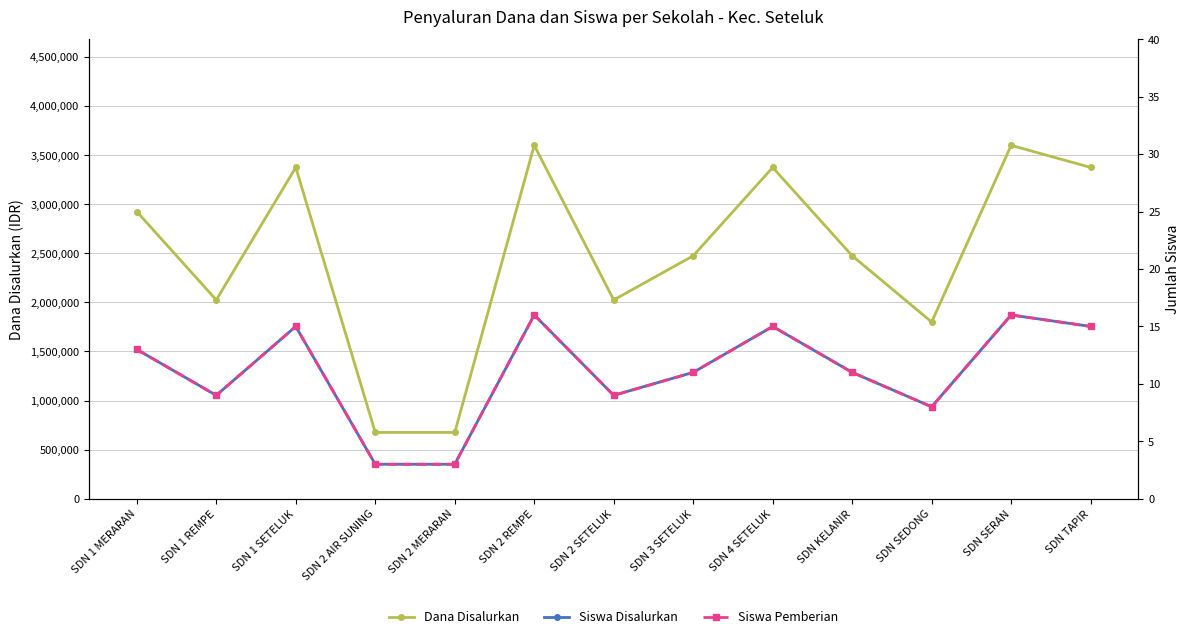

How many values in the Dana Disalurkan series exceed 2475000?

6